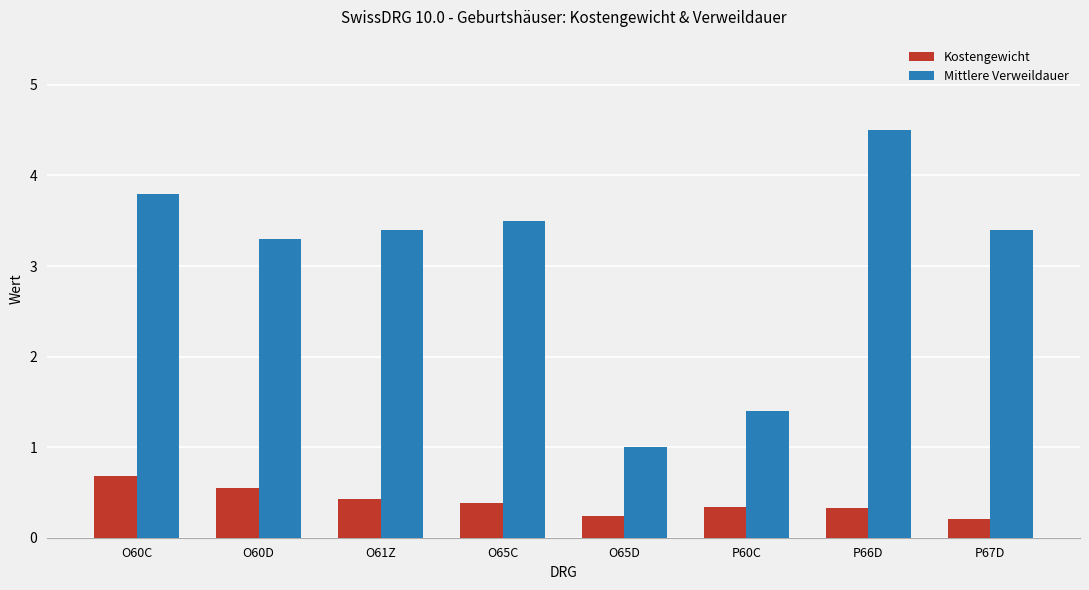

What are all the series names shown in the legend?

Kostengewicht, Mittlere Verweildauer